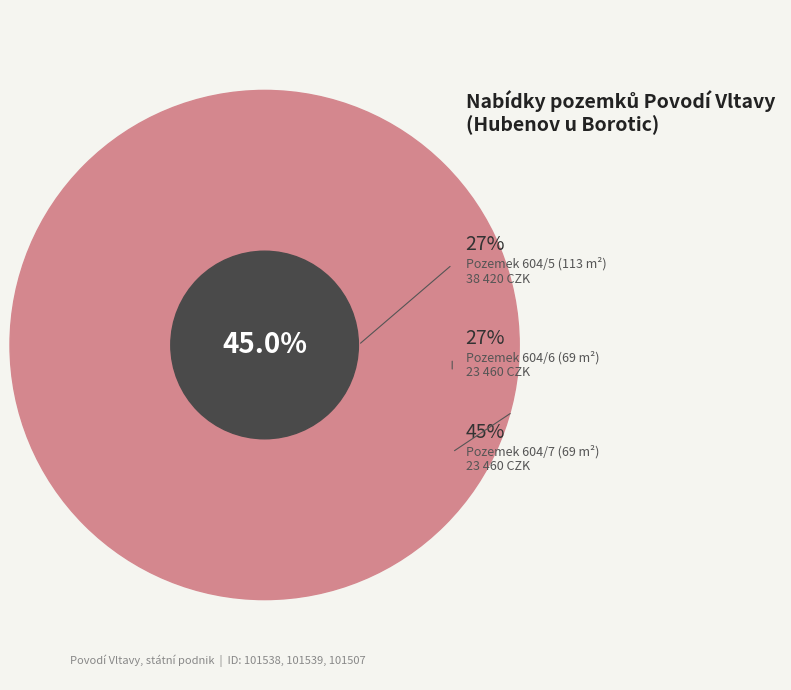

What portion of the pie excludes 101507?

72.5%